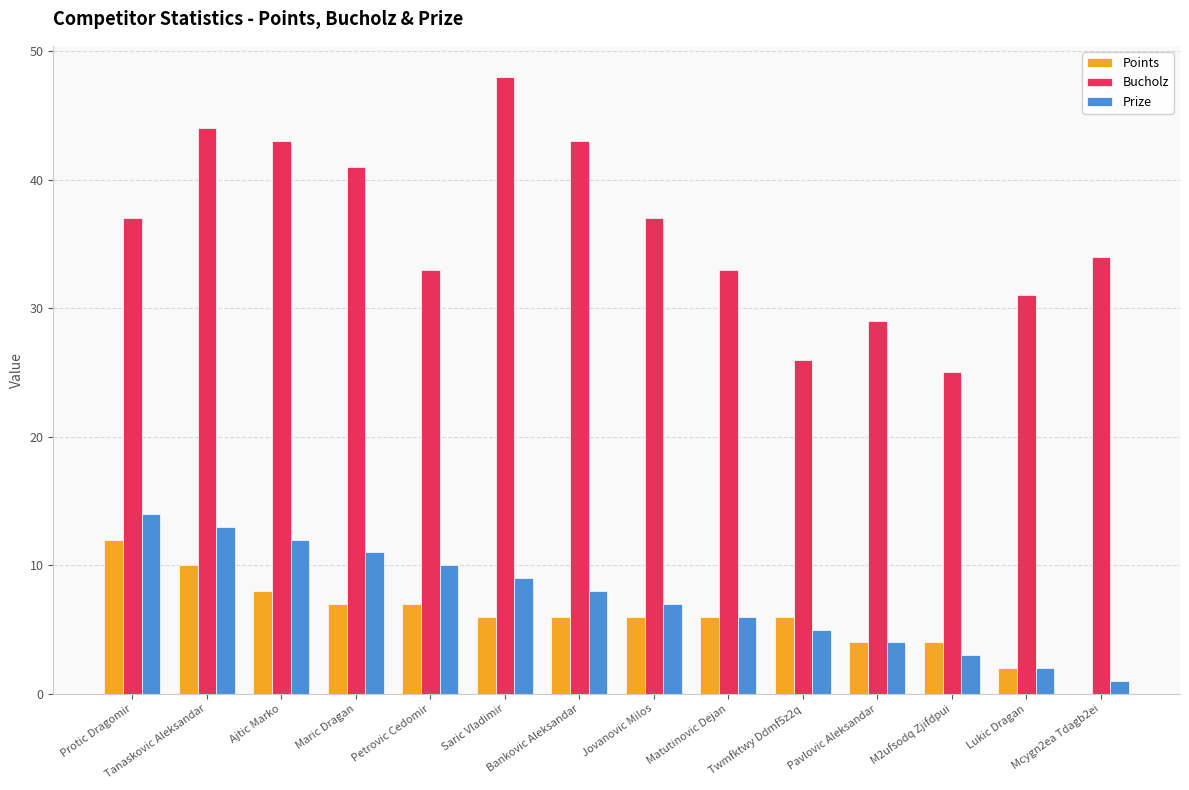

Which series has the widest spread of values?

Bucholz